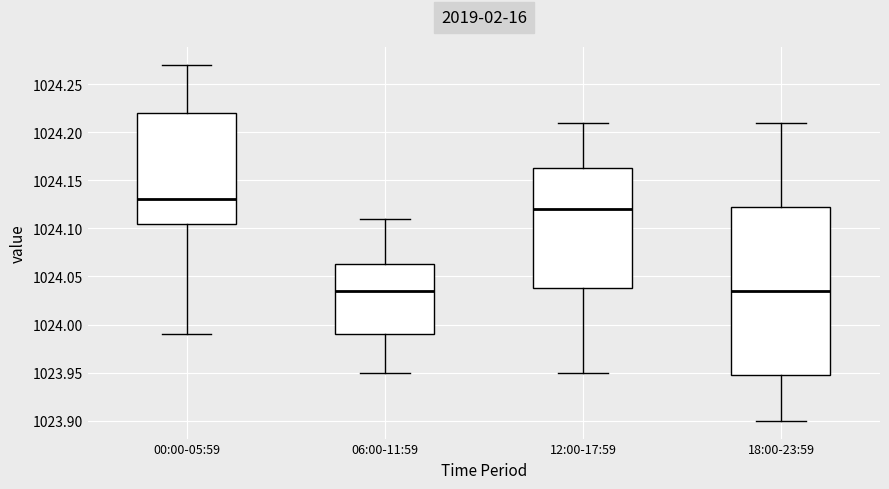

Reading left to right, read every box against the y-axis: the position of its median line, the range the box covers, and the ends of its whiskers. The values are not printed on the chart, so give them approximately, as read against the axis.

00:00-05:59: median 1024.130, box 1024.105 to 1024.220, whiskers 1023.990 to 1024.270
06:00-11:59: median 1024.035, box 1023.990 to 1024.065, whiskers 1023.950 to 1024.110
12:00-17:59: median 1024.120, box 1024.040 to 1024.165, whiskers 1023.950 to 1024.210
18:00-23:59: median 1024.035, box 1023.950 to 1024.125, whiskers 1023.900 to 1024.210